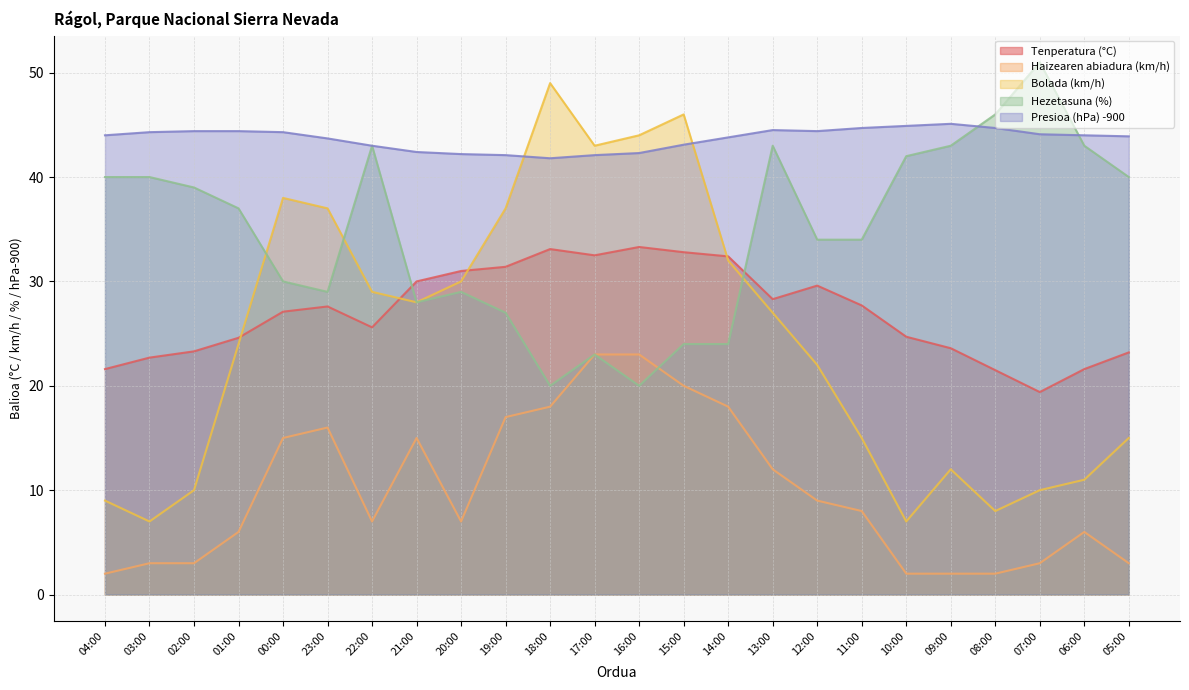

What is the sum of the Haizearen abiadura (km/h) values at 10:00 and 01:00?

8.0